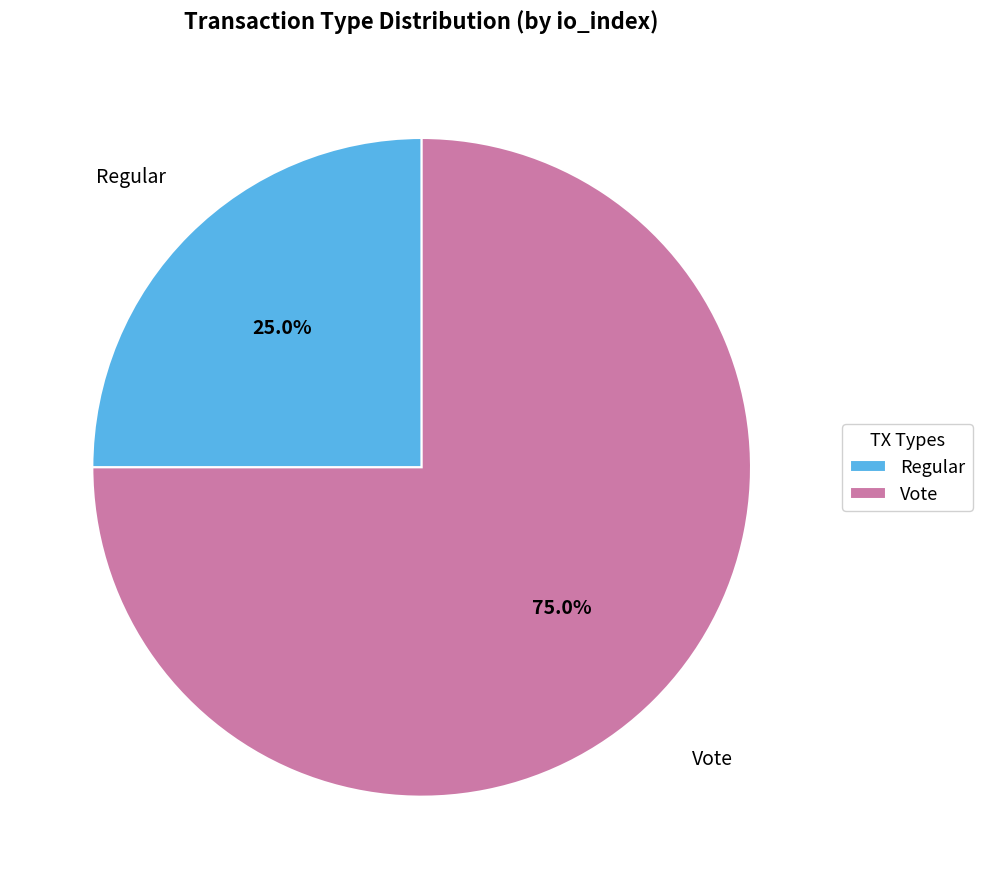

How much of the chart is everything except Regular?

75.0%